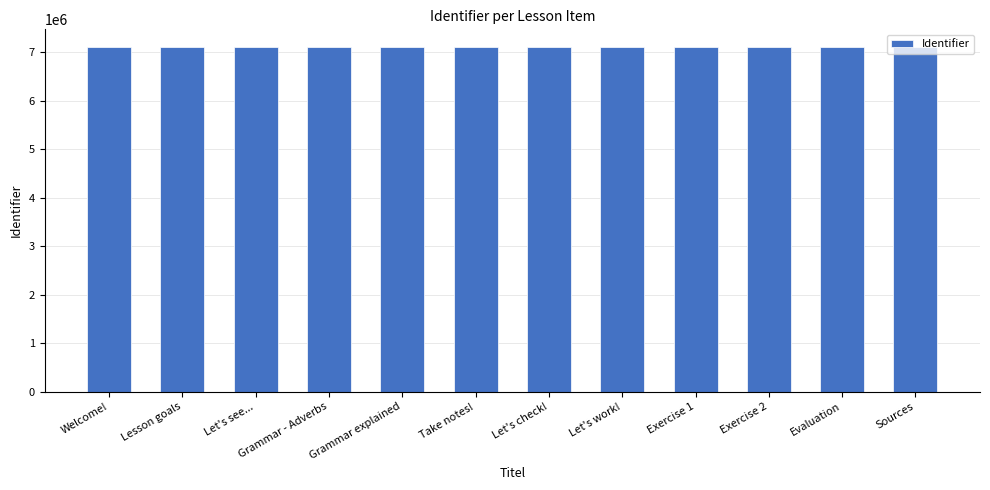

What is the approximate value at Evaluation?

7108714